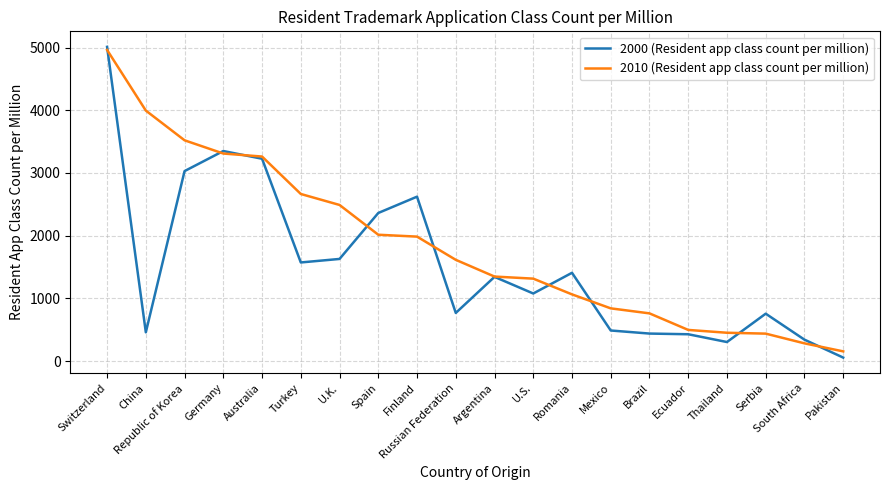

List the series in order of their overall mean, highest first.

2010 (Resident app class count per million), 2000 (Resident app class count per million)